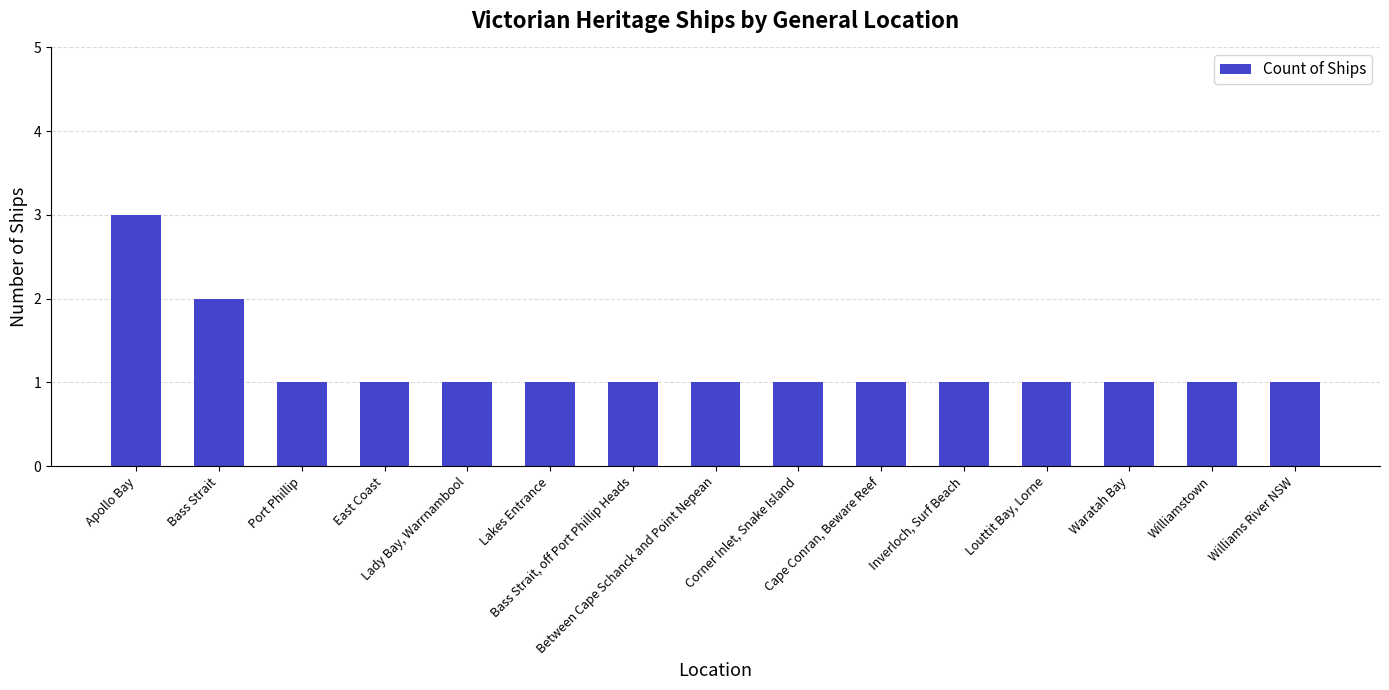

What is the smallest value displayed?

1